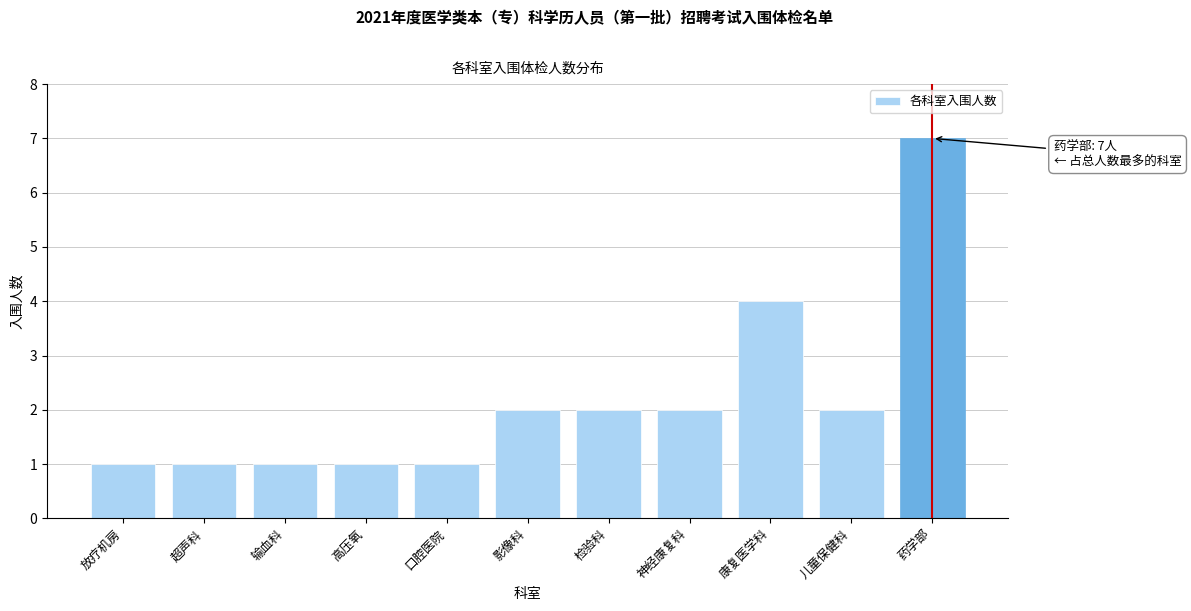

Reading right to left, what are all the values shown in this chart?

药学部=7	儿童保健科=2	康复医学科=4	神经康复科=2	检验科=2	影像科=2	口腔医院=1	高压氧=1	输血科=1	超声科=1	放疗机房=1